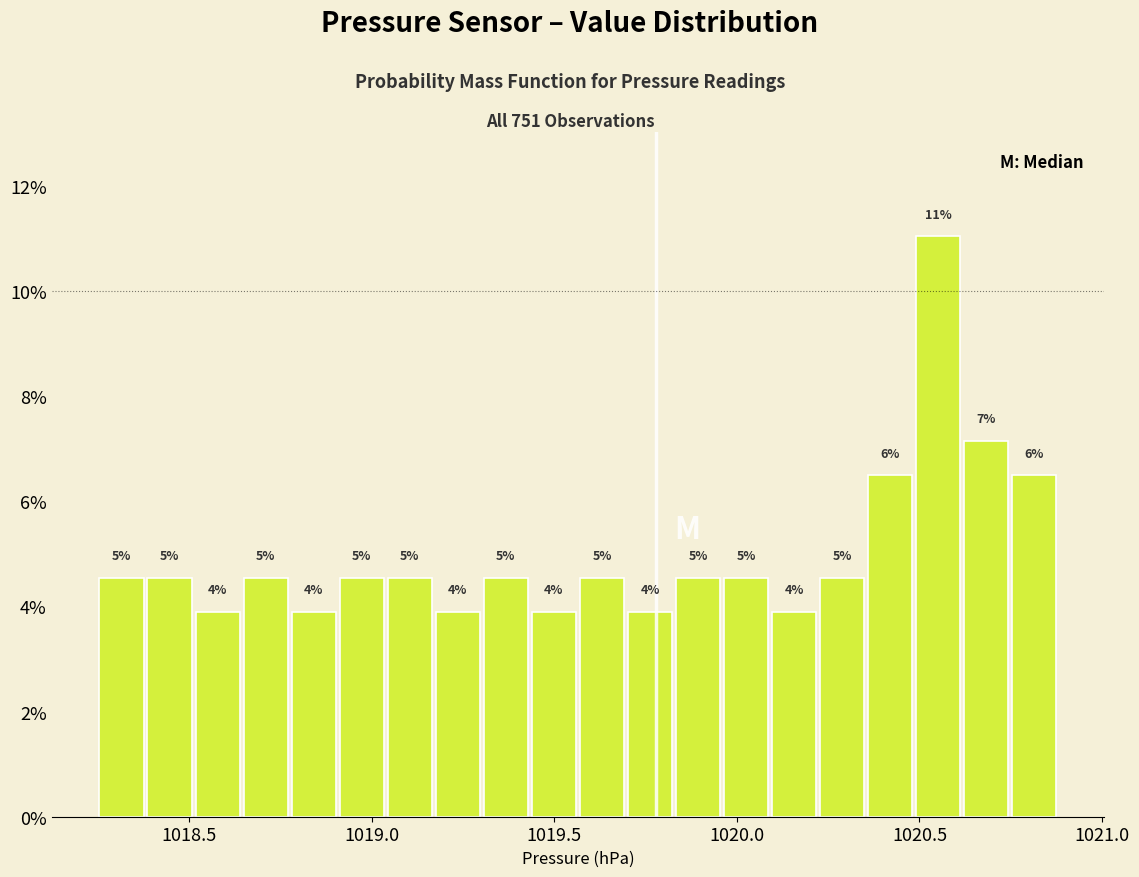

Around what value on the x-axis is the tallest bar? Give the approximate position of its centre, as read against the axis.

1020.55